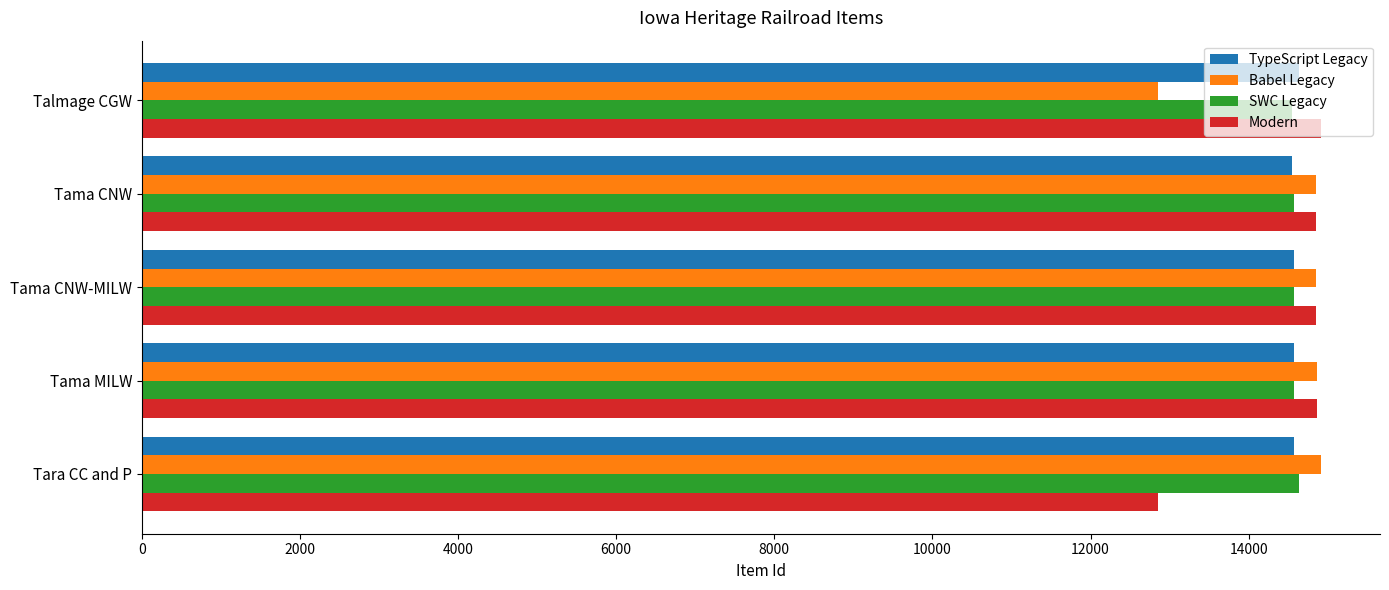

What is the average value of the Babel Legacy series?

14465